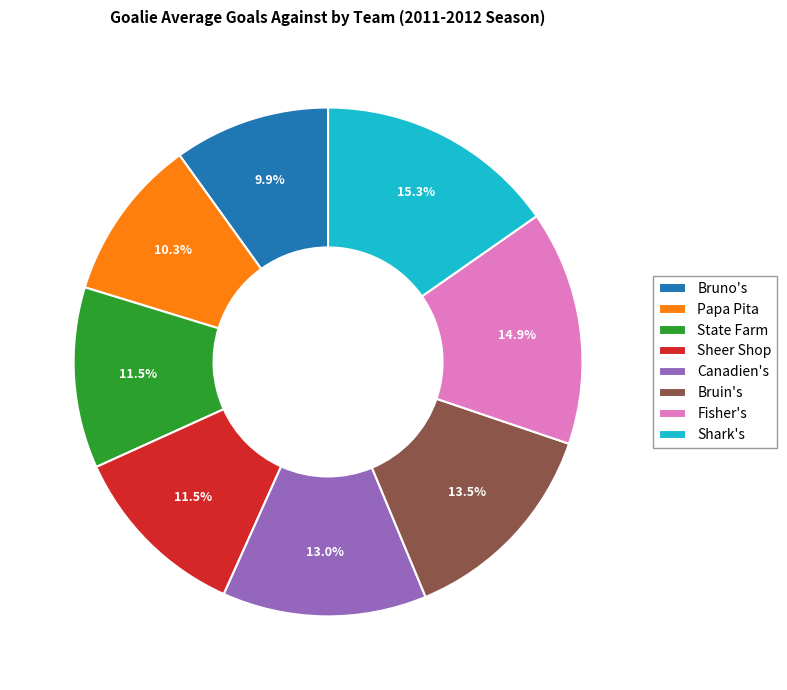

What portion of the pie excludes Bruin's?

86.5%